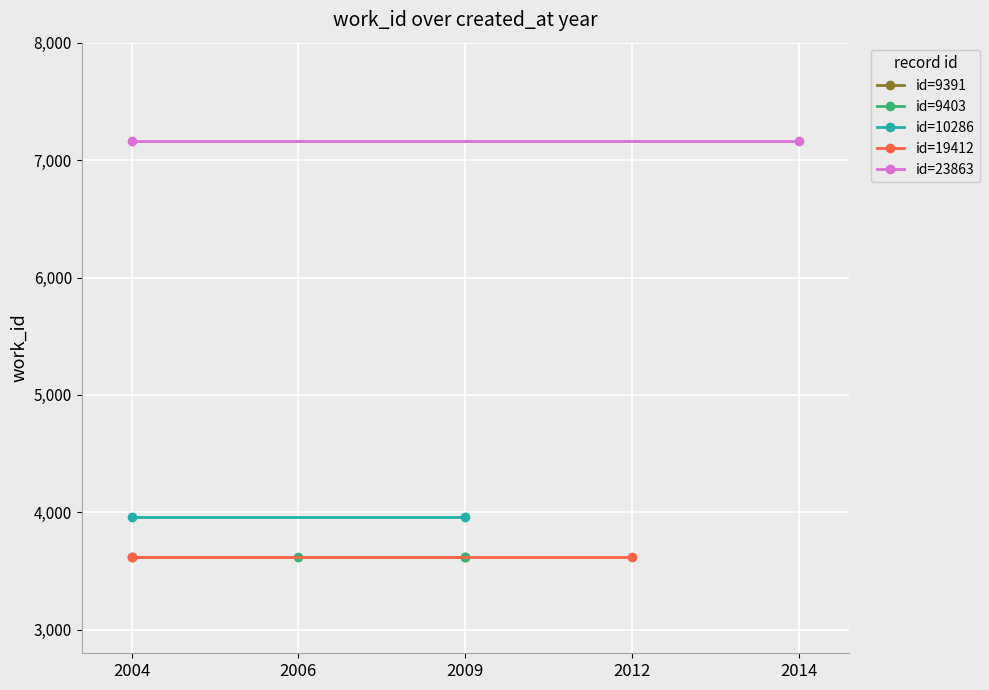

Rank the series by their maximum value, from lowest to highest.

id=9391, id=9403, id=19412, id=10286, id=23863